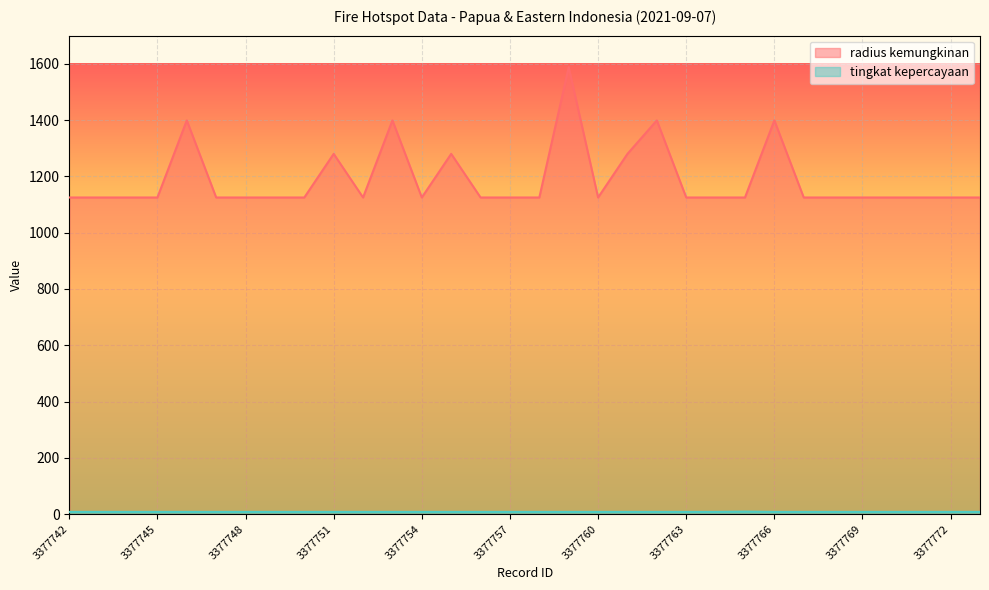

Is the value of tingkat kepercayaan at 3377770 greater than the value of radius kemungkinan at 3377755?

No